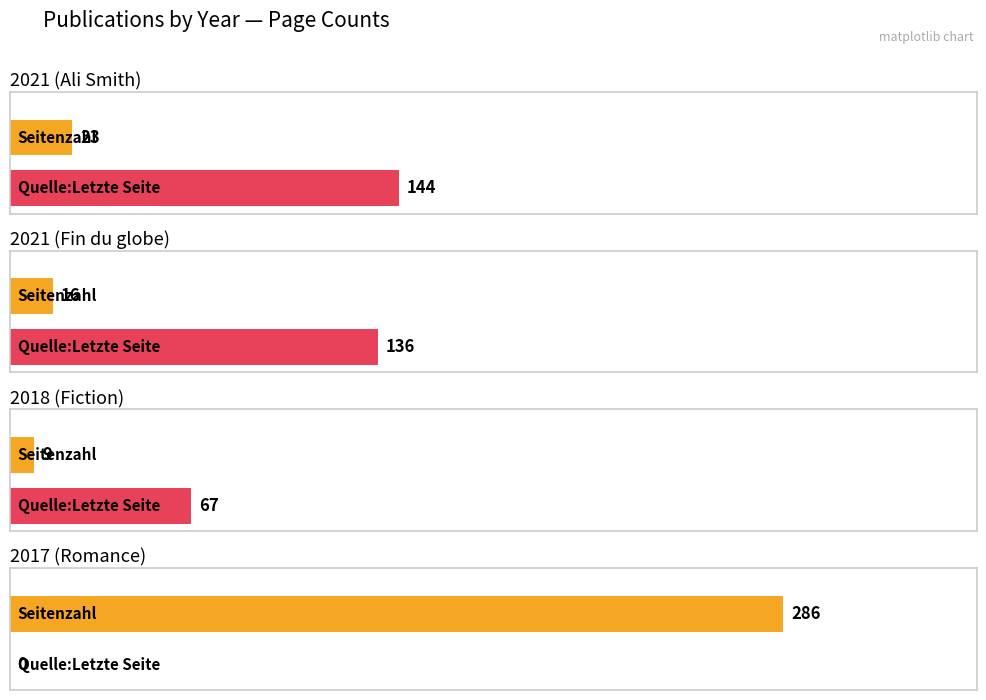

How many bars are there in each group?

2